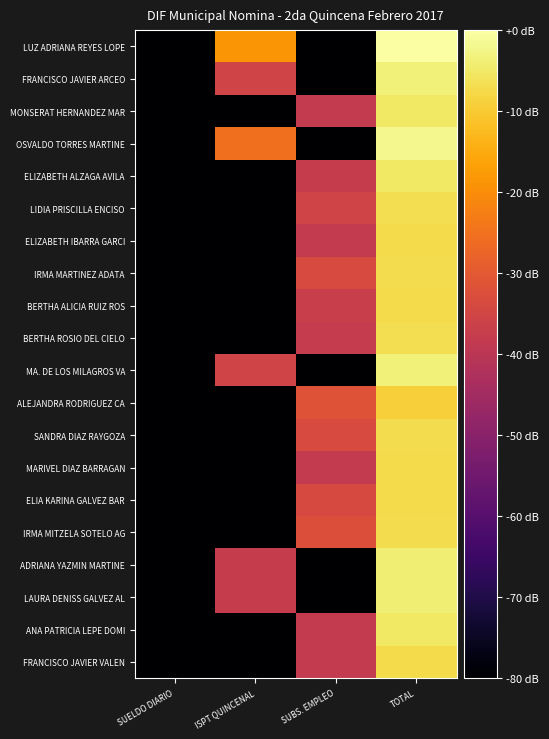

Which label corresponds to the largest value in the chart?

TOTAL